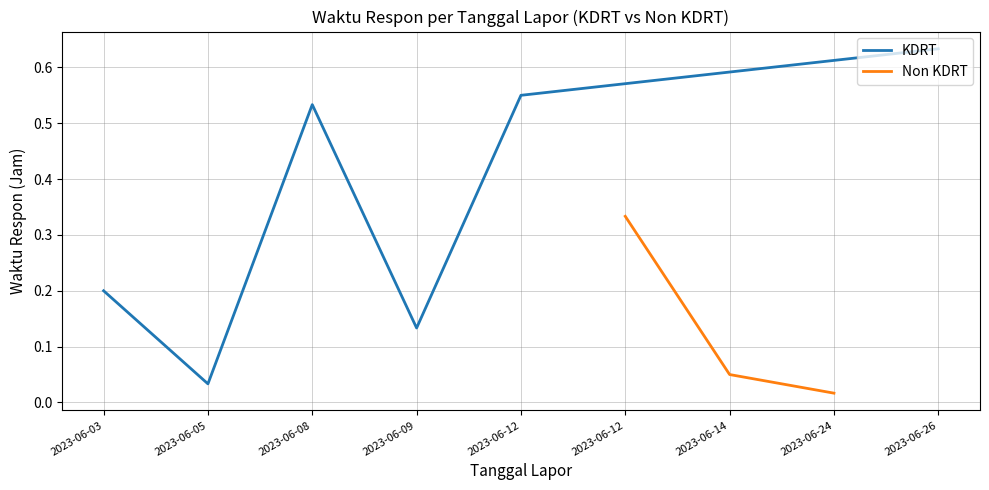

At which category does the chart reach its minimum across all series?

7